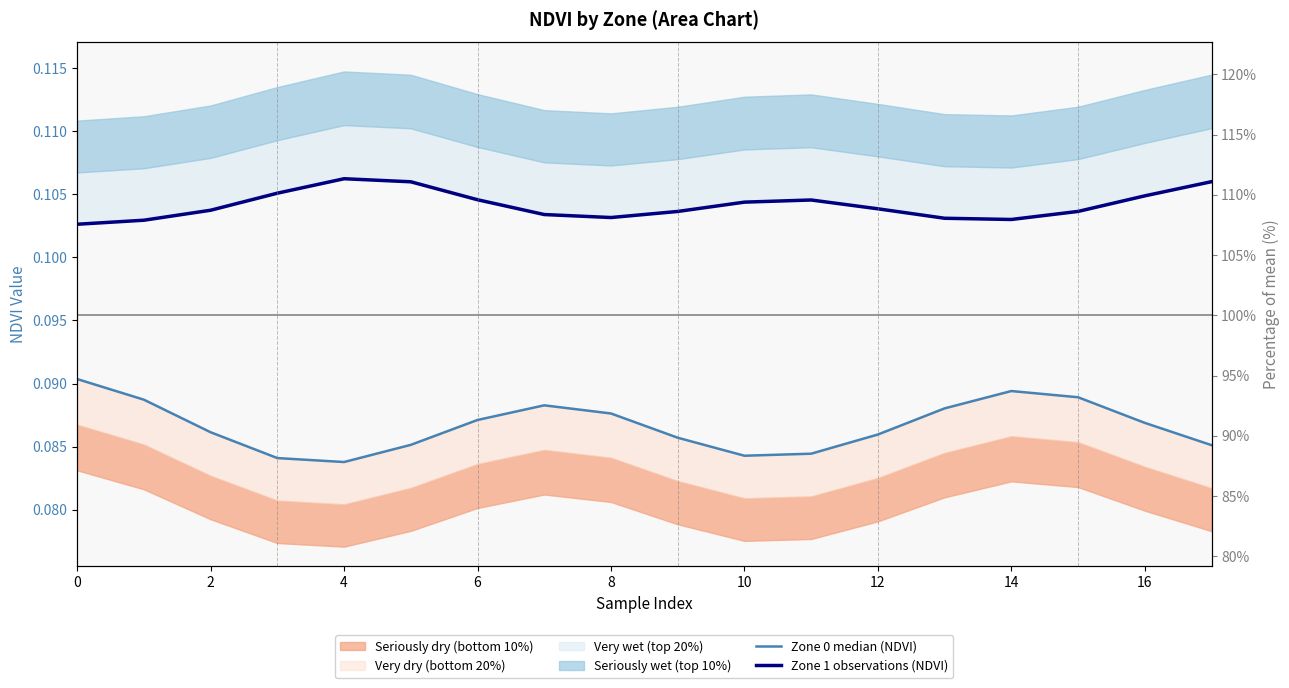

True or false: Zone 0 median (NDVI) and Zone 1 observations (NDVI) cross at least once.

False